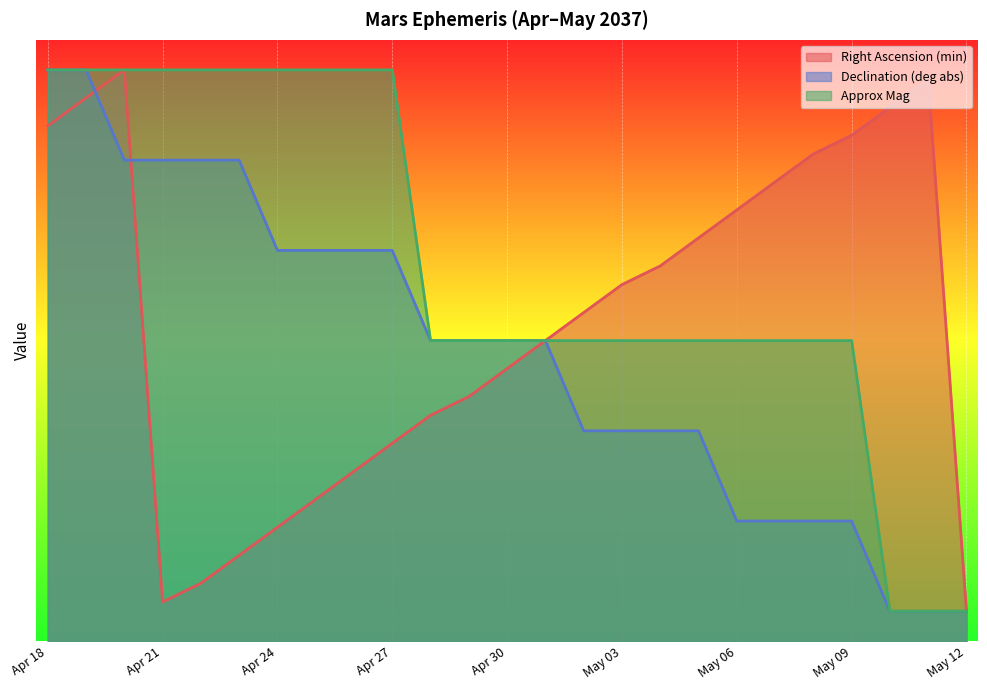

What is the approximate value of Approx Mag at May 11?

1.0